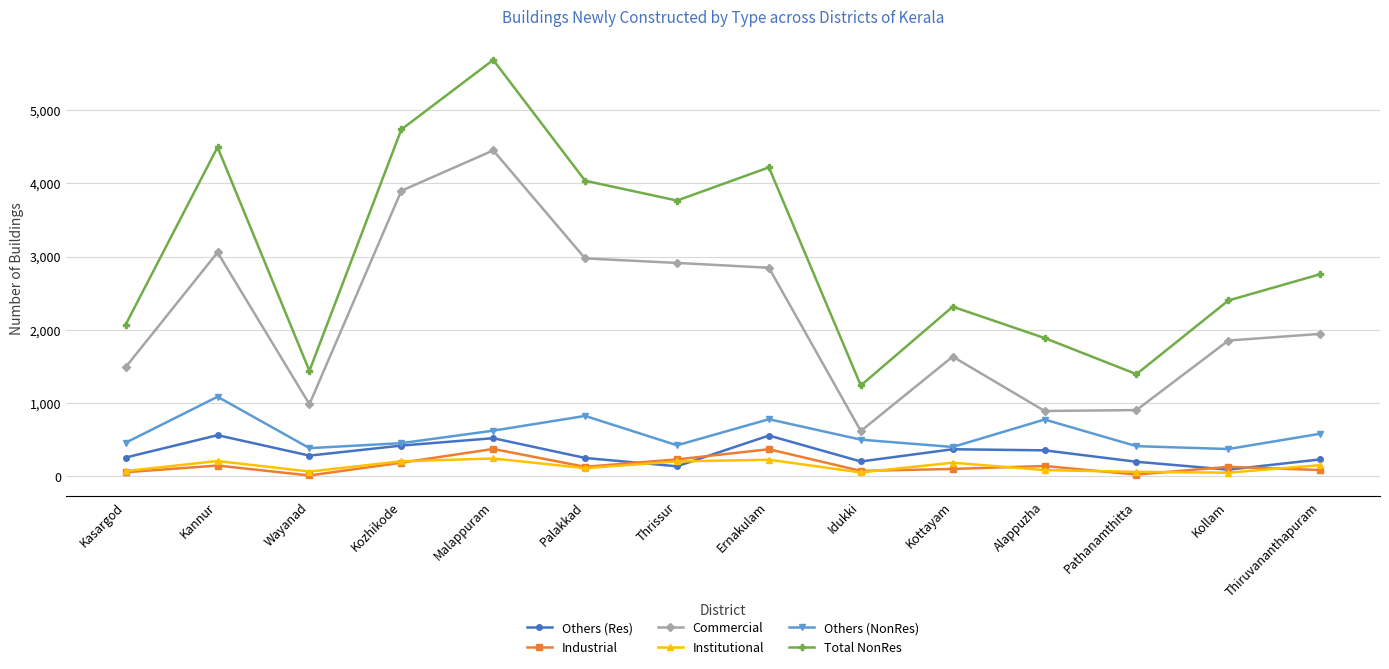

What is the difference between the second highest and second lowest values in the Industrial series?

346